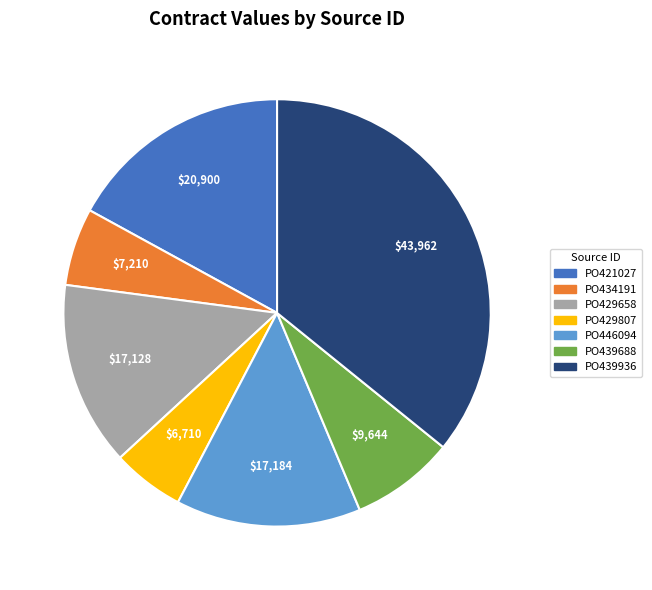

The PO434191 slice represents 6% of the pie. True or false?

True